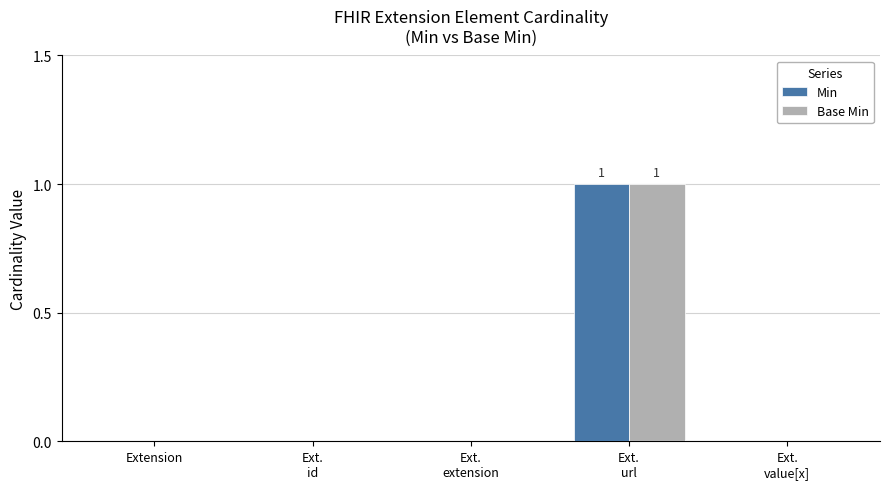

Is it true that Base Min equals 0 at Extension?

True